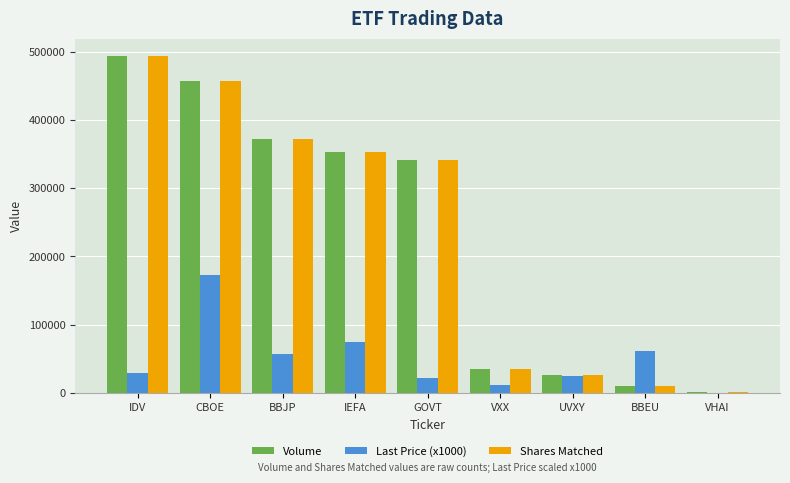

What is the maximum value shown in the chart?

494300